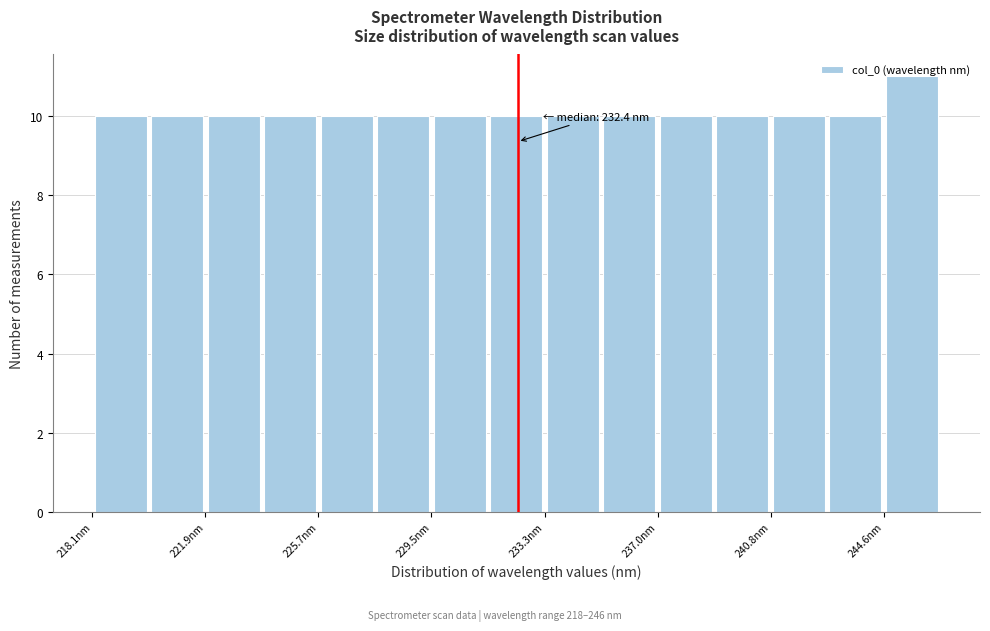

Read against the x-axis, roughly where is the centre of the tallest bar?

245.5